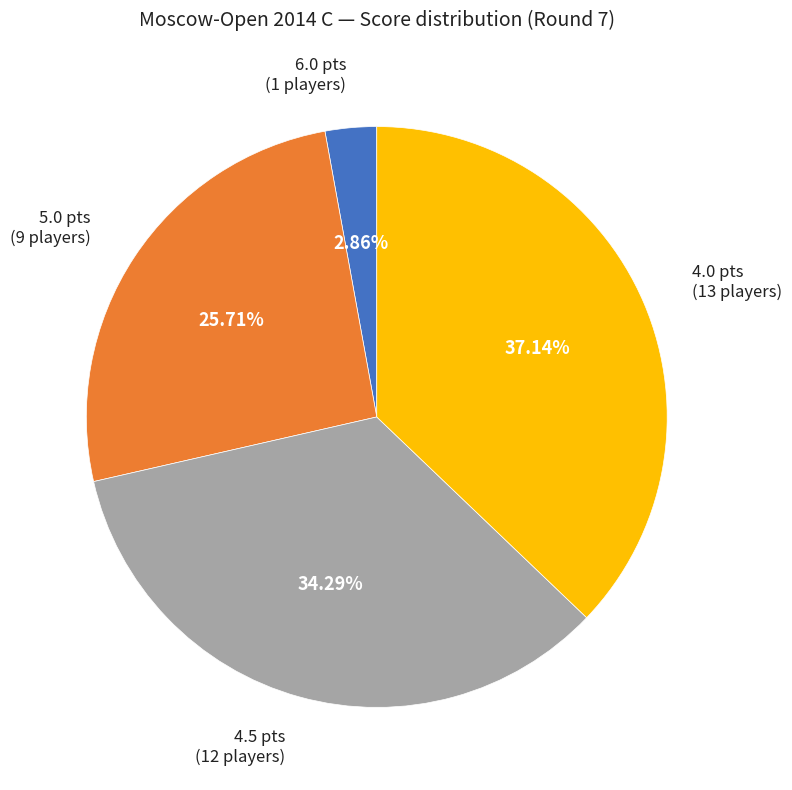

Rank the categories by value from highest to lowest.

4.0, 4.5, 5.0, 6.0